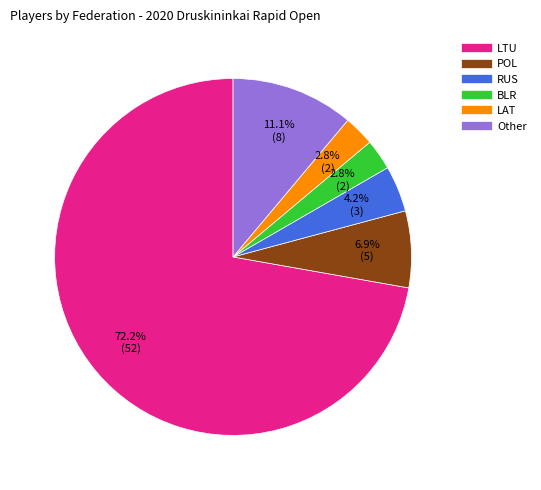

To the nearest percent, what portion does POL represent?

7%